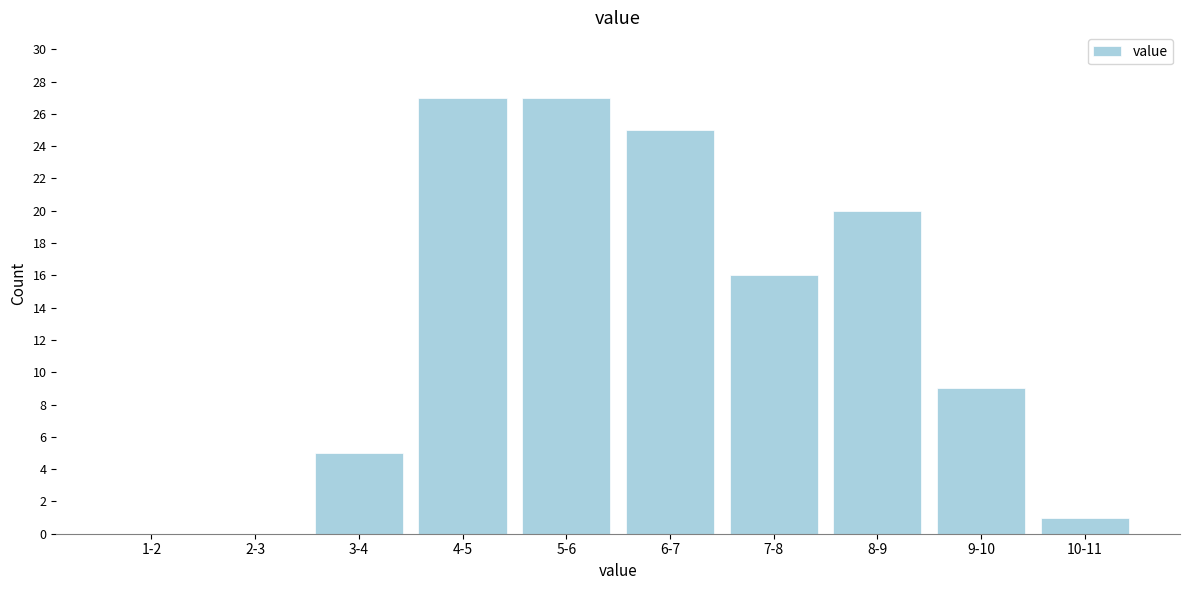

Reading right to left, extract all data points from this chart.

10-11=1	9-10=9	8-9=20	7-8=16	6-7=25	5-6=27	4-5=27	3-4=5	2-3=0	1-2=0